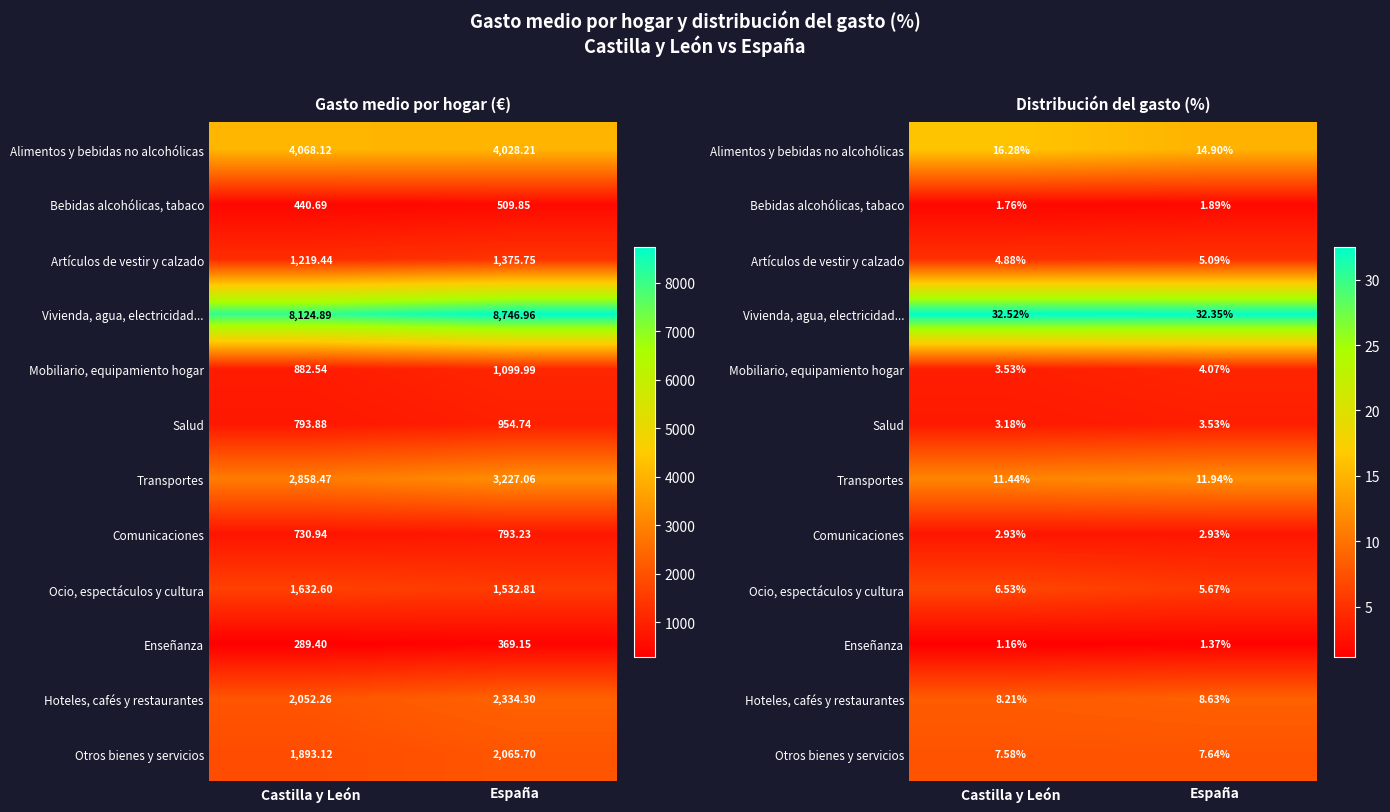

At how many categories does at least one series exceed 4?

2